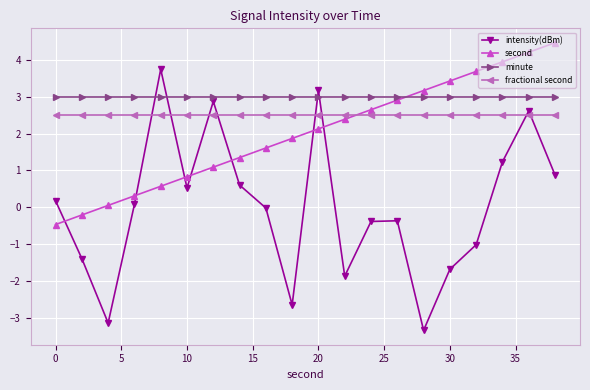

How many interior local valleys does the intensity(dBm) series have?

5